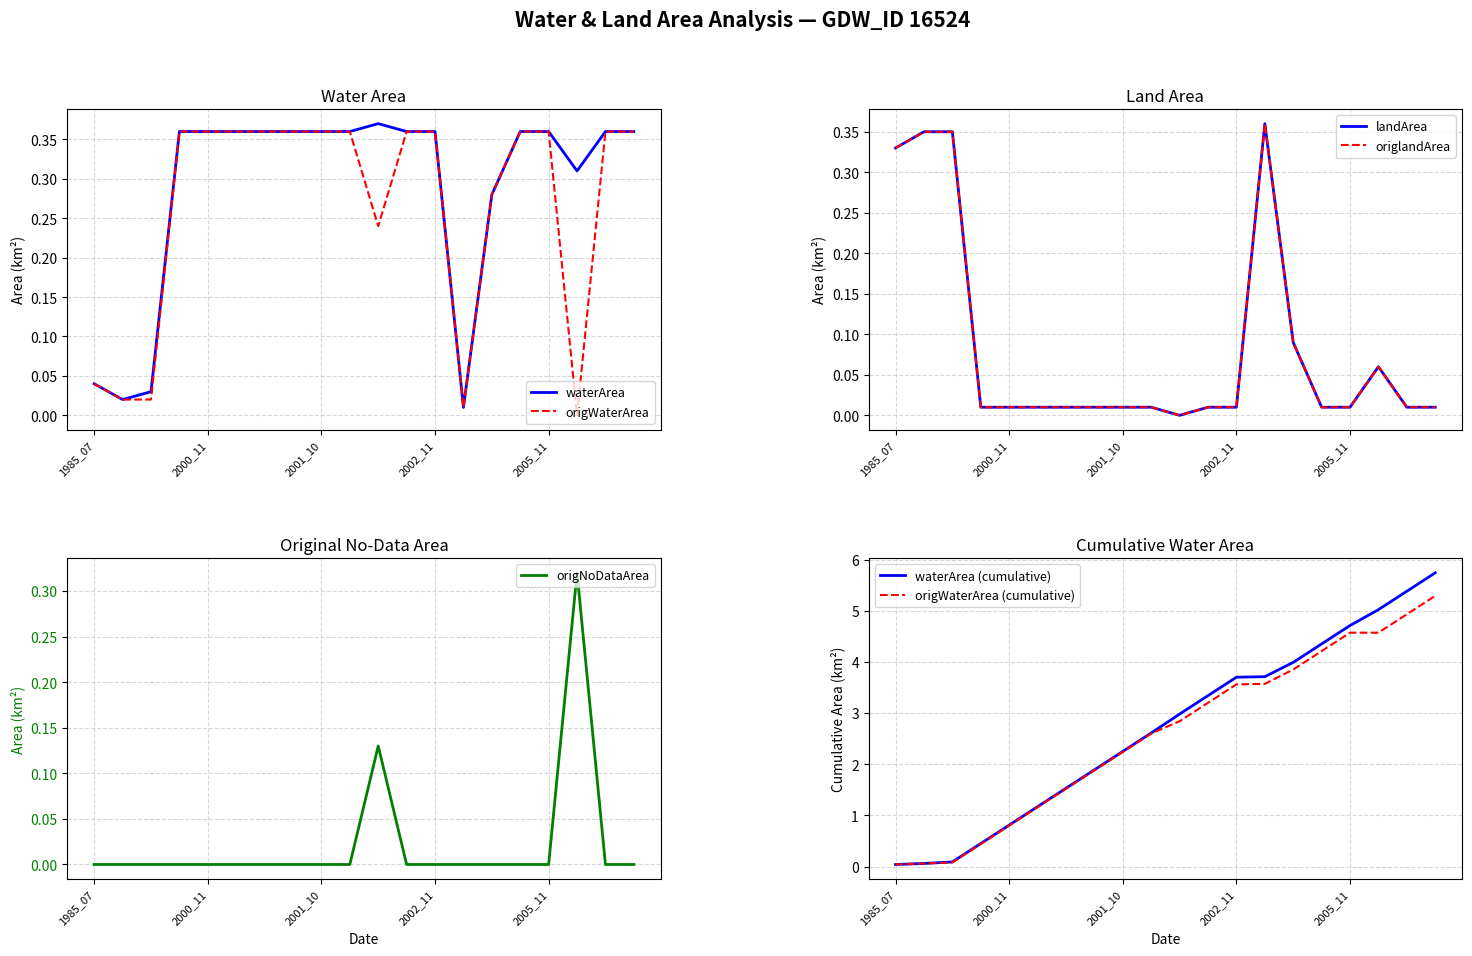

Reading left to right, transcribe all the data shown in this chart.

waterArea: 0.0	0.0	0.0	0.4	0.4	0.4	0.4	0.4	0.4	0.4	0.4	0.4	0.4	0.0	0.3	0.4	0.4	0.3	0.4	0.4
origWaterArea: 0.0	0.0	0.0	0.4	0.4	0.4	0.4	0.4	0.4	0.4	0.2	0.4	0.4	0.0	0.3	0.4	0.4	0.0	0.4	0.4
landArea: 0.3	0.3	0.3	0.0	0.0	0.0	0.0	0.0	0.0	0.0	0.0	0.0	0.0	0.4	0.1	0.0	0.0	0.1	0.0	0.0
origlandArea: 0.3	0.3	0.3	0.0	0.0	0.0	0.0	0.0	0.0	0.0	0.0	0.0	0.0	0.4	0.1	0.0	0.0	0.1	0.0	0.0
origNoDataArea: 0.0	0.0	0.0	0.0	0.0	0.0	0.0	0.0	0.0	0.0	0.1	0.0	0.0	0.0	0.0	0.0	0.0	0.3	0.0	0.0